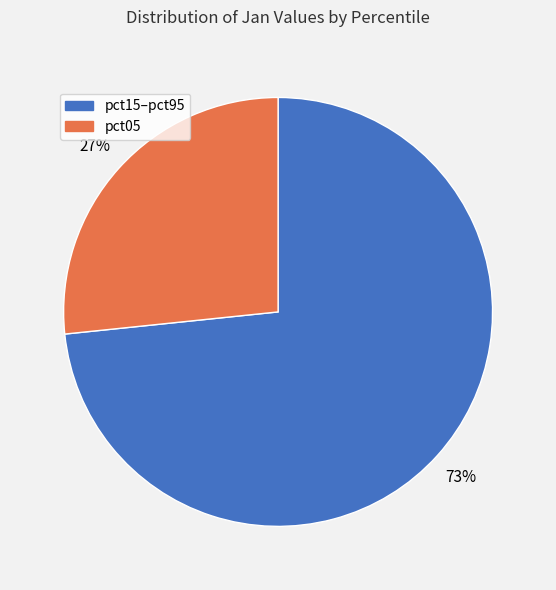

Is there a majority slice in this chart?

Yes